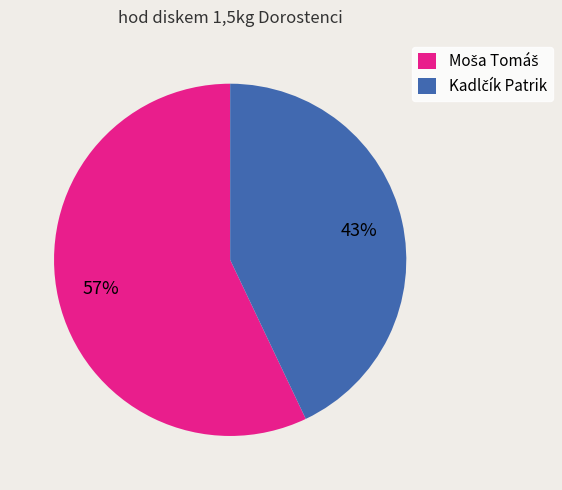

Does any single category account for the majority?

Yes